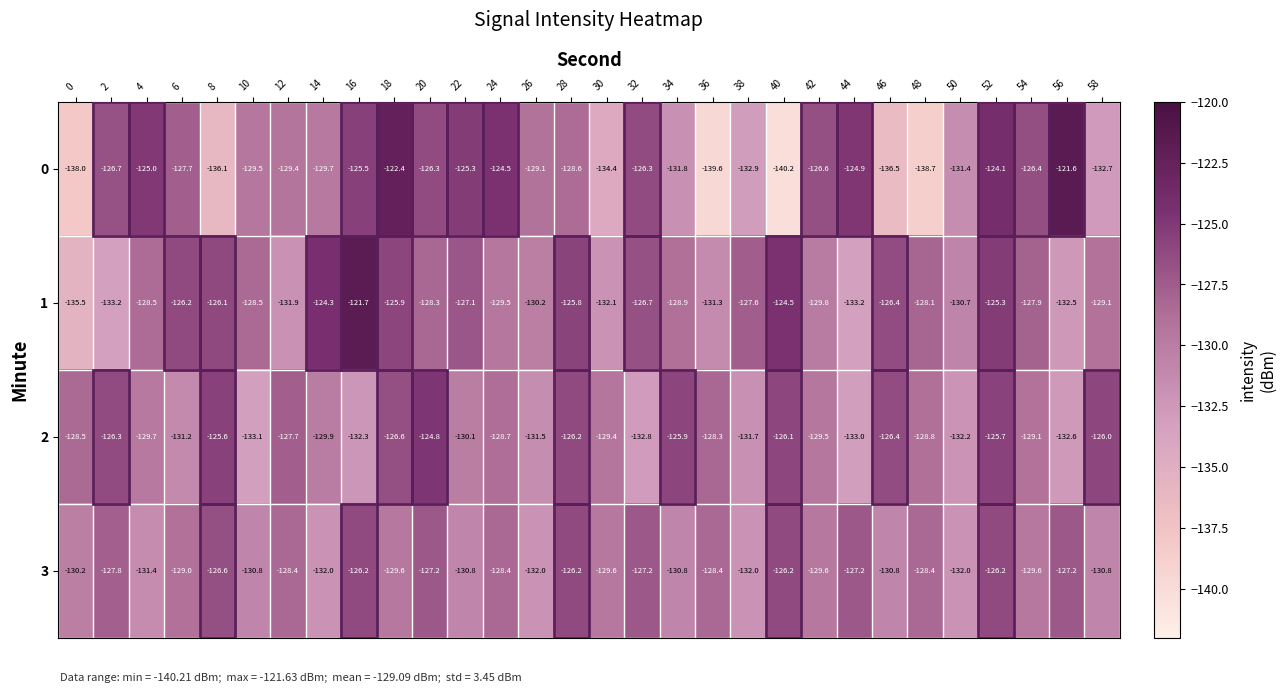

What is the greatest value displayed?

-121.6